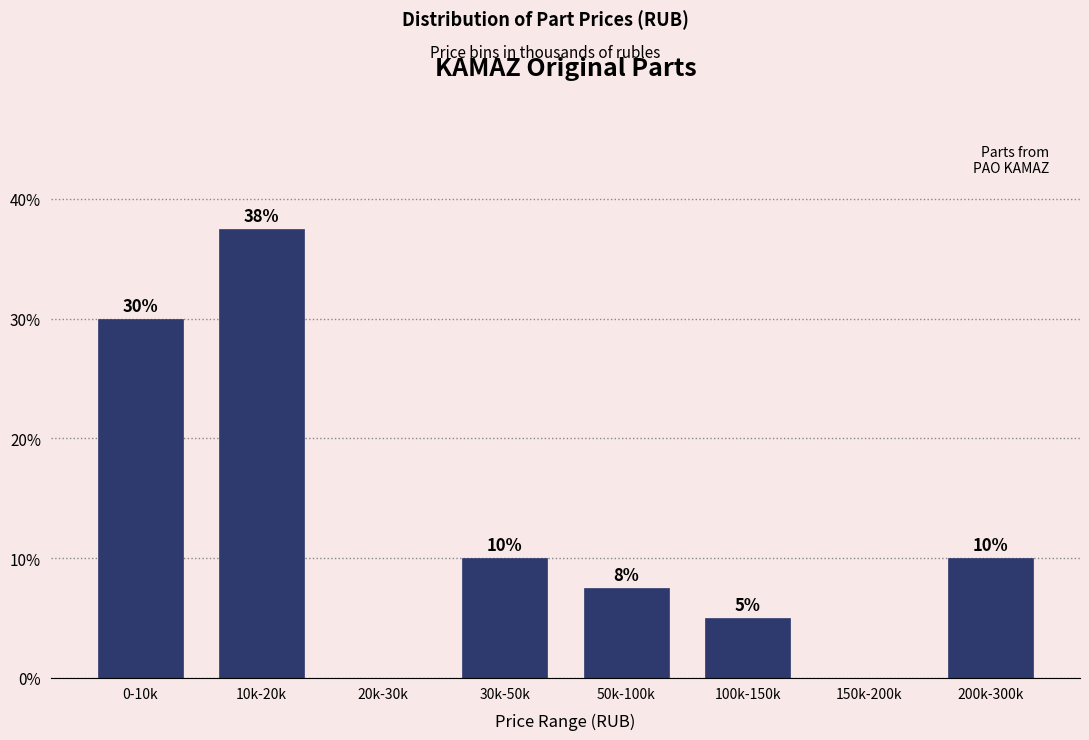

Read the value at 50k-100k.

7.5